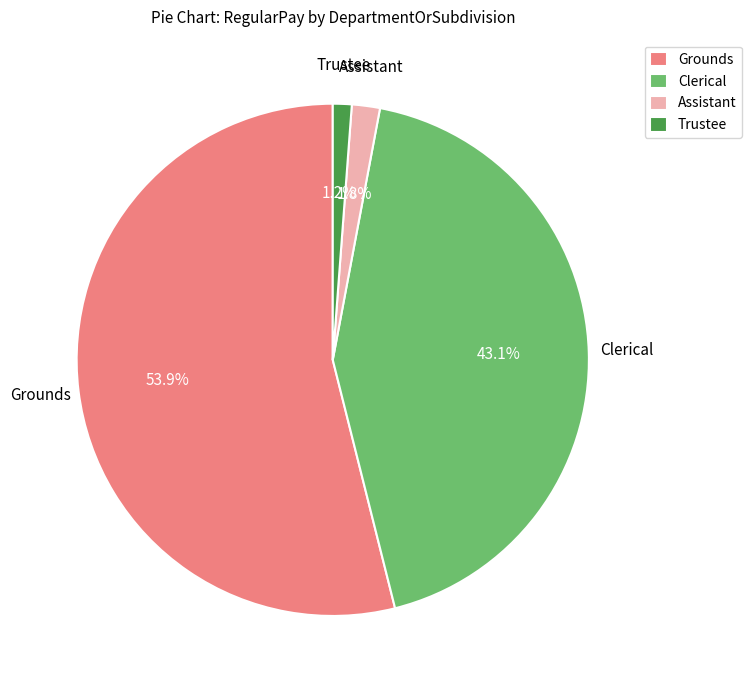

True or false: Clerical accounts for 43% of the total.

True